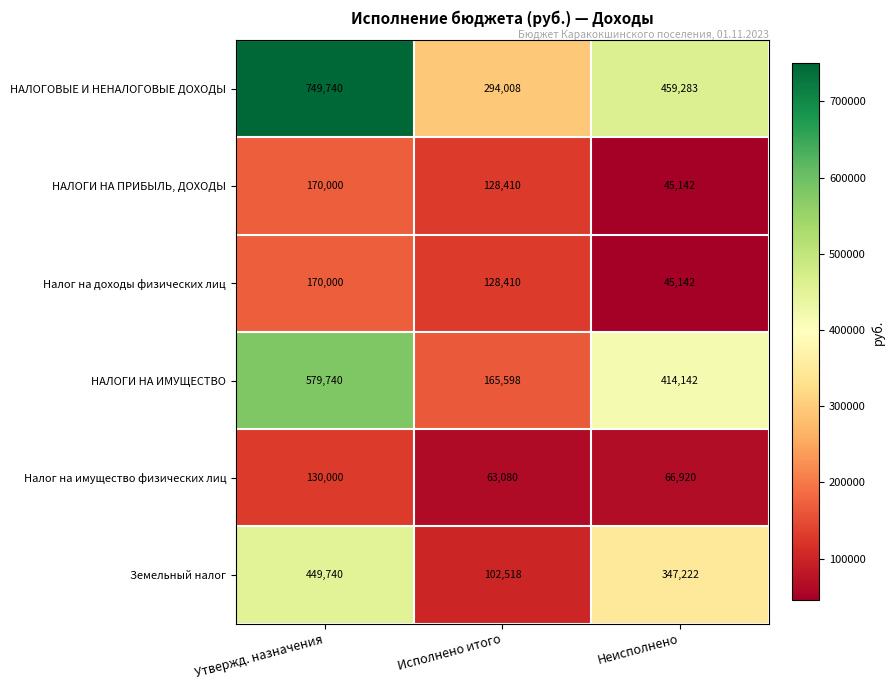

At which label does НАЛОГИ НА ПРИБЫЛЬ, ДОХОДЫ first exceed 128410?

Утвержд. назначения